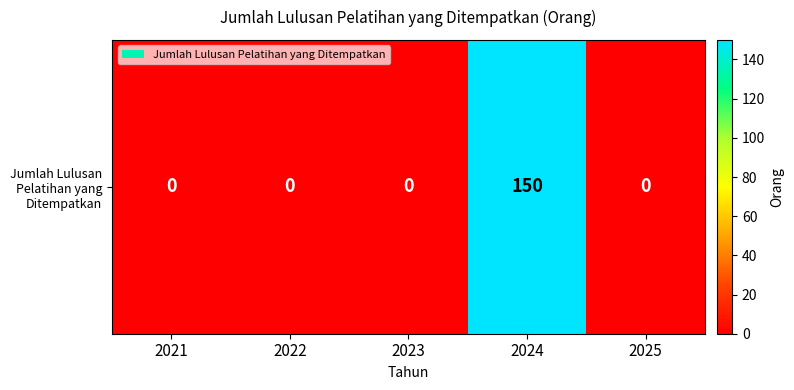

Rank the categories by value from lowest to highest.

2021, 2022, 2023, 2025, 2024